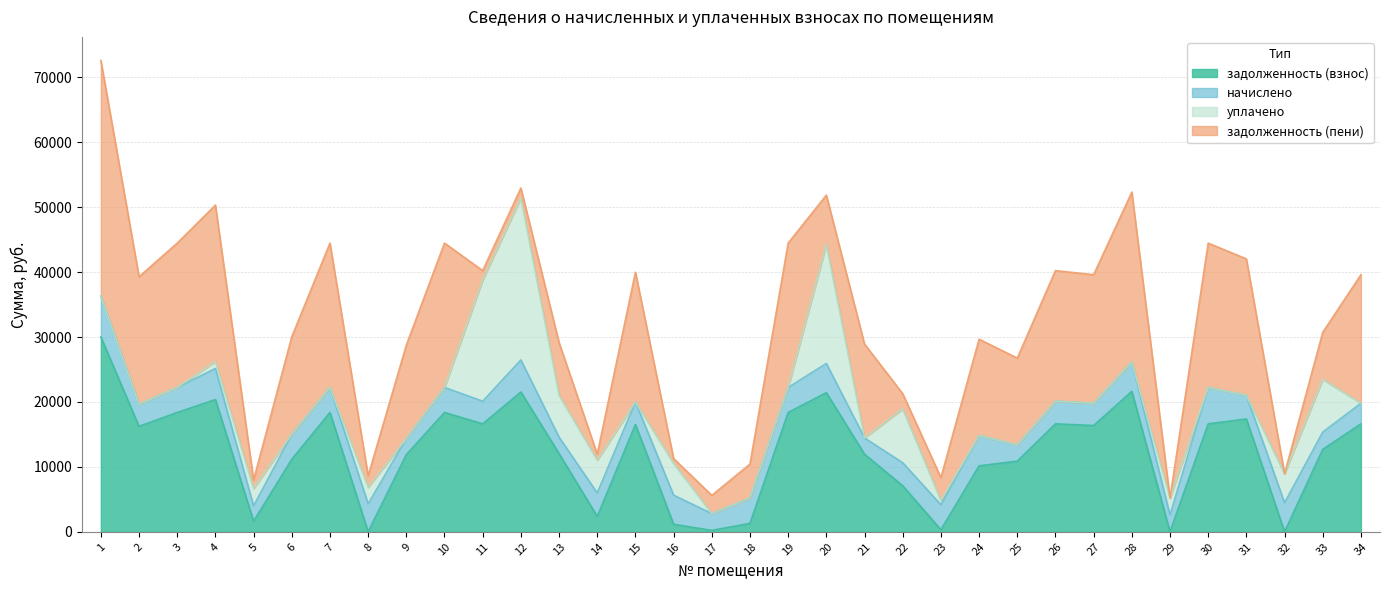

Is the value of начислено at 31 greater than the value of уплачено at 33?

No